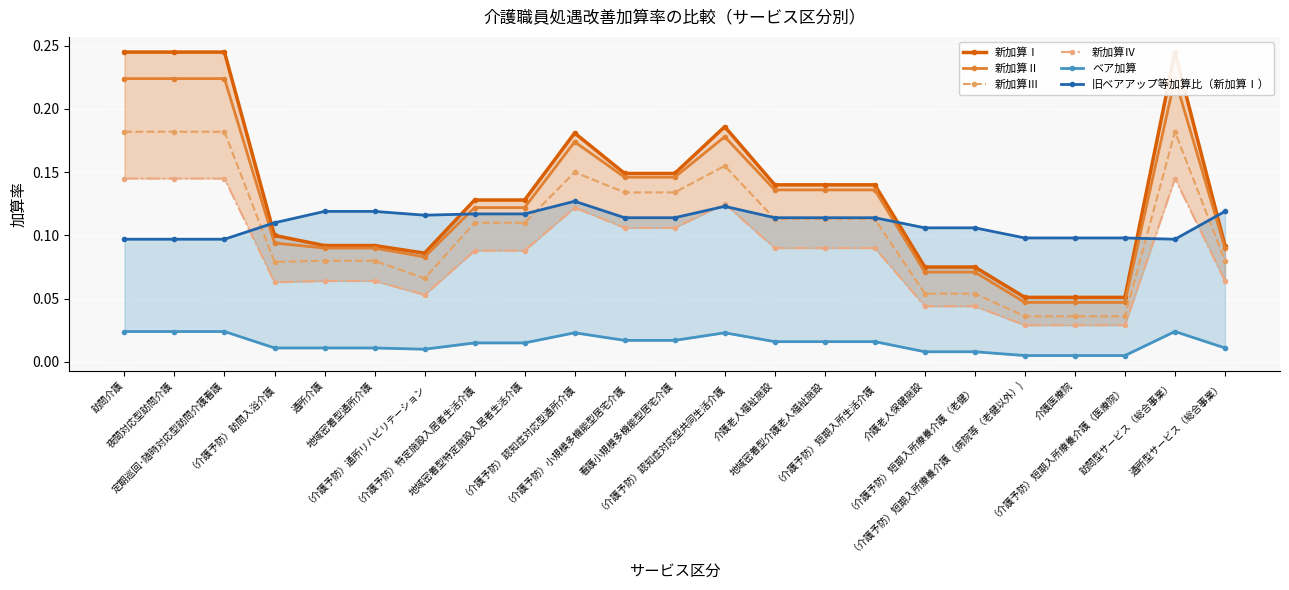

Which category has the lowest value across all series?

（介護予防）短期入所療養介護 （病院等（老健以外）)